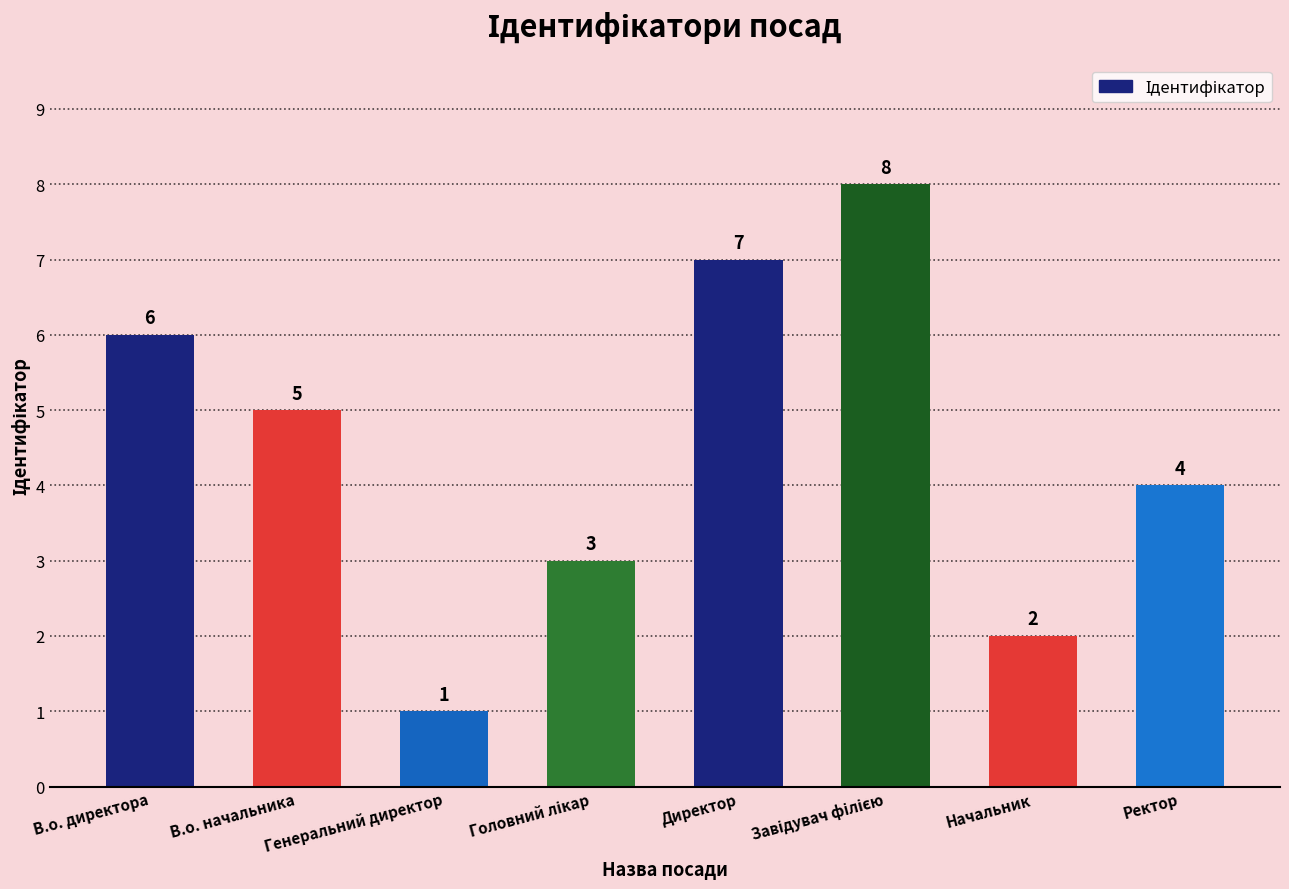

What is the smallest value displayed?

1